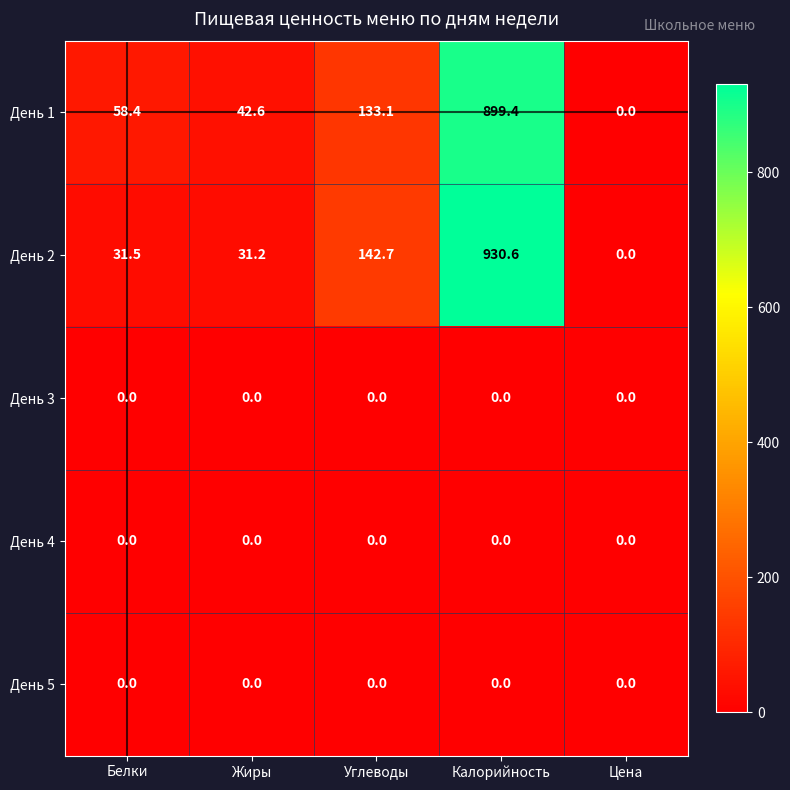

The value of День 1 at Калорийность is 1551.8. True or false?

False